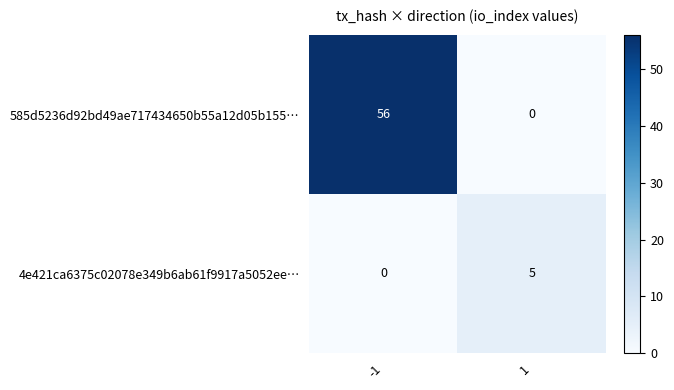

Which series has the largest total across all categories?

585d5236d92bd49ae717434650b55a12d05b155…